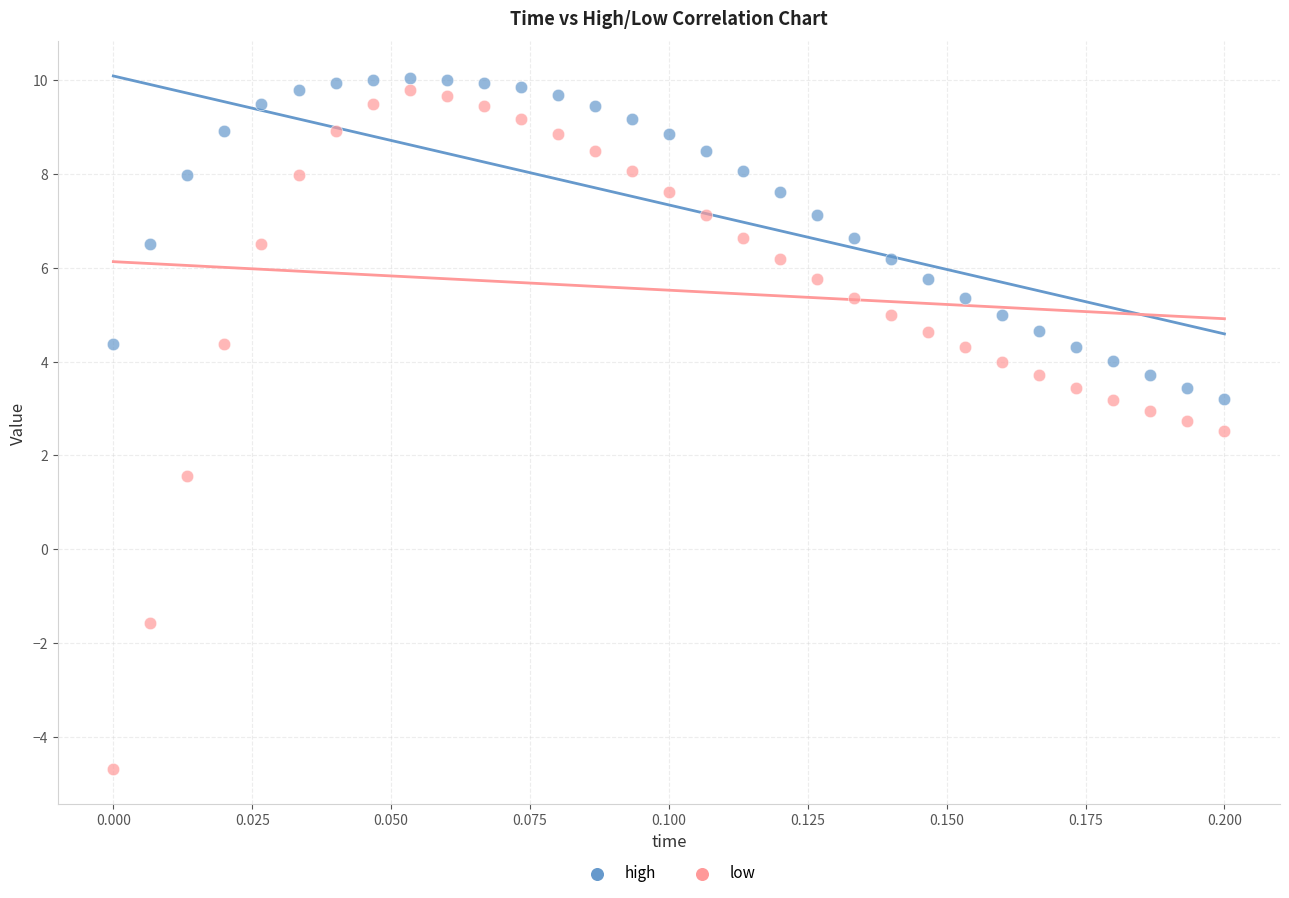

What are all the series names shown in the legend?

high, low